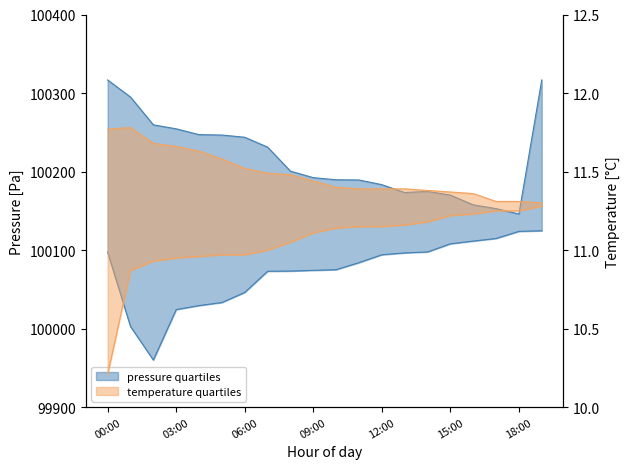

Where does the pressure quartiles lower series first go above 100084?

00:00